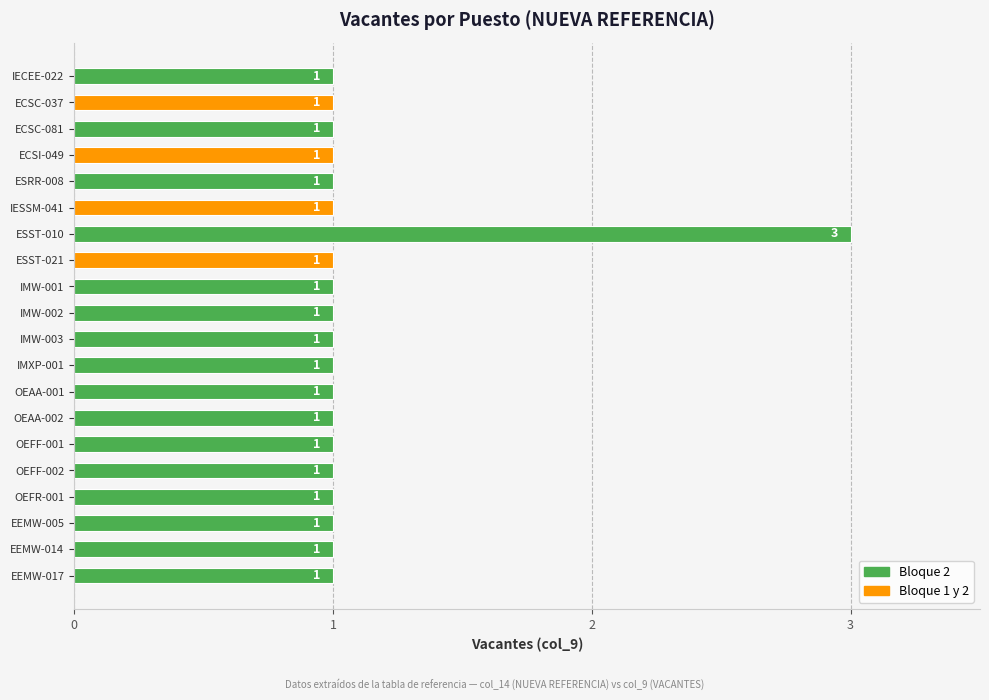

Between OEFR-001 and OEFF-001, which is larger?

OEFR-001